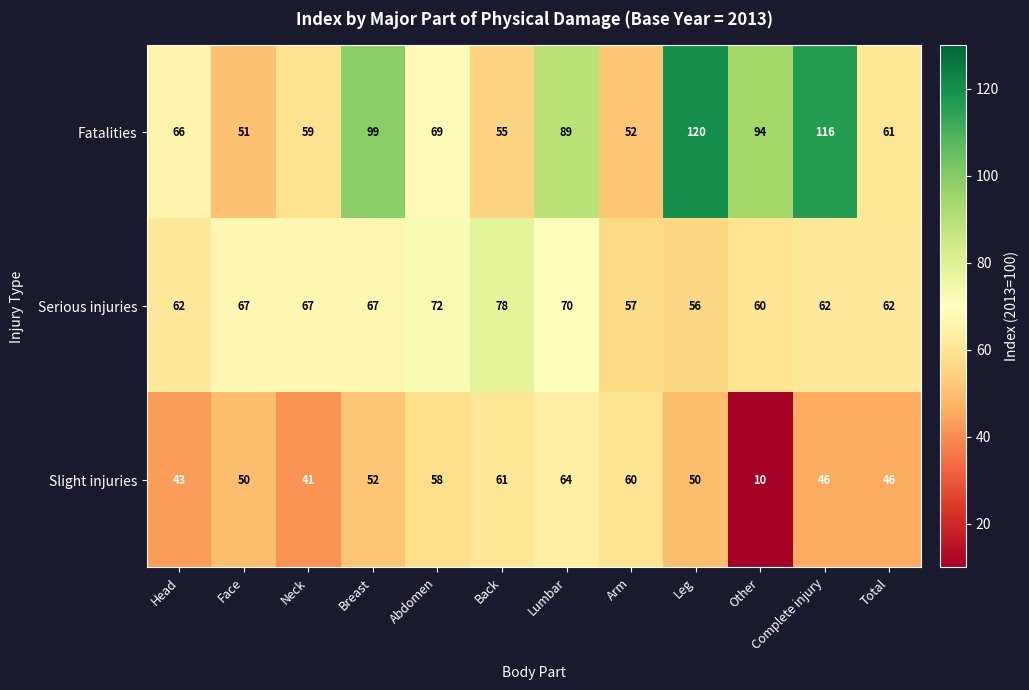

What is the difference between the Serious injuries values at Abdomen and Other?

12